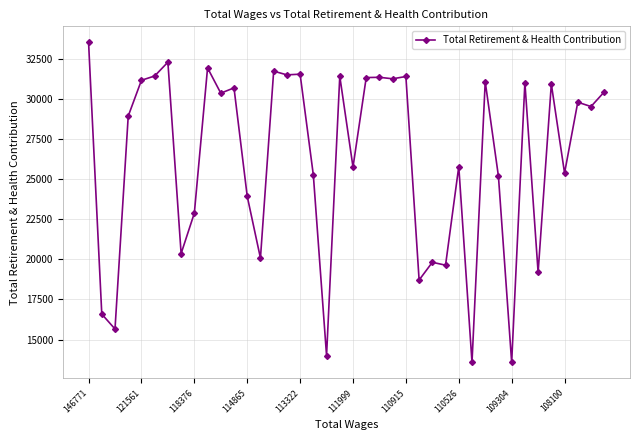

What is the greatest value displayed?

33525